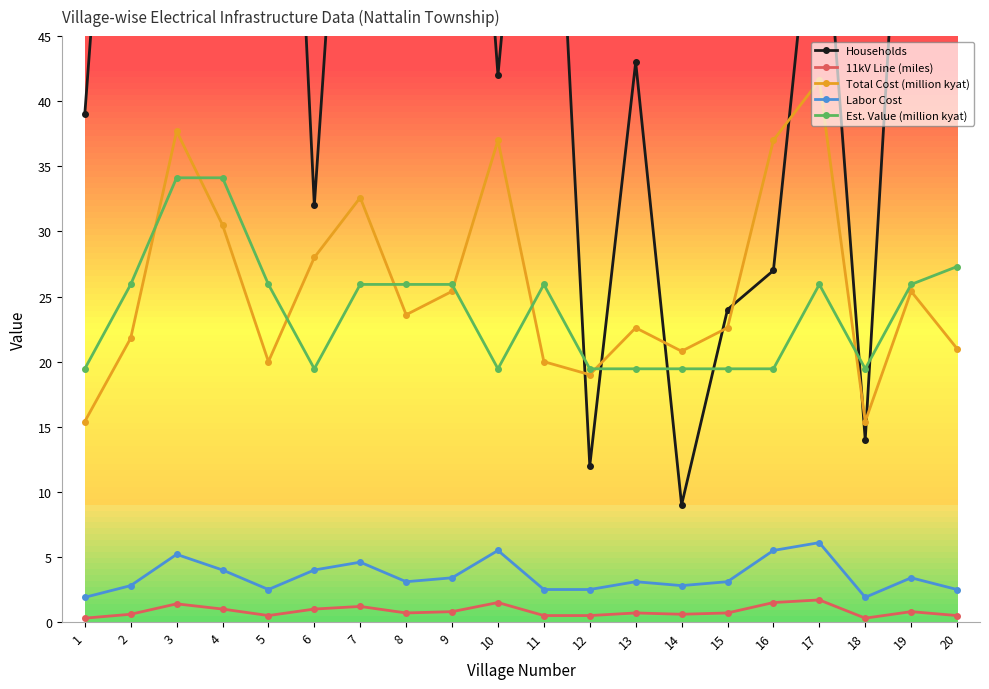

What is the value of the Labor Cost point at the 5th from the left?

2.5